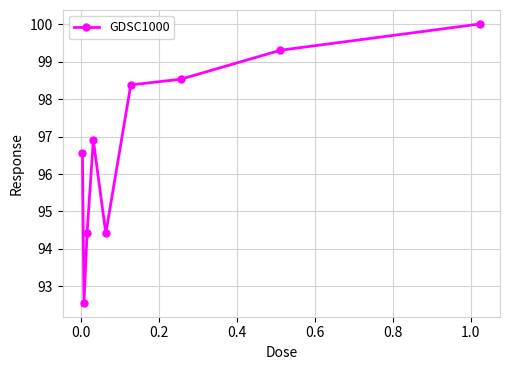

What is the sum of all values?

871.1